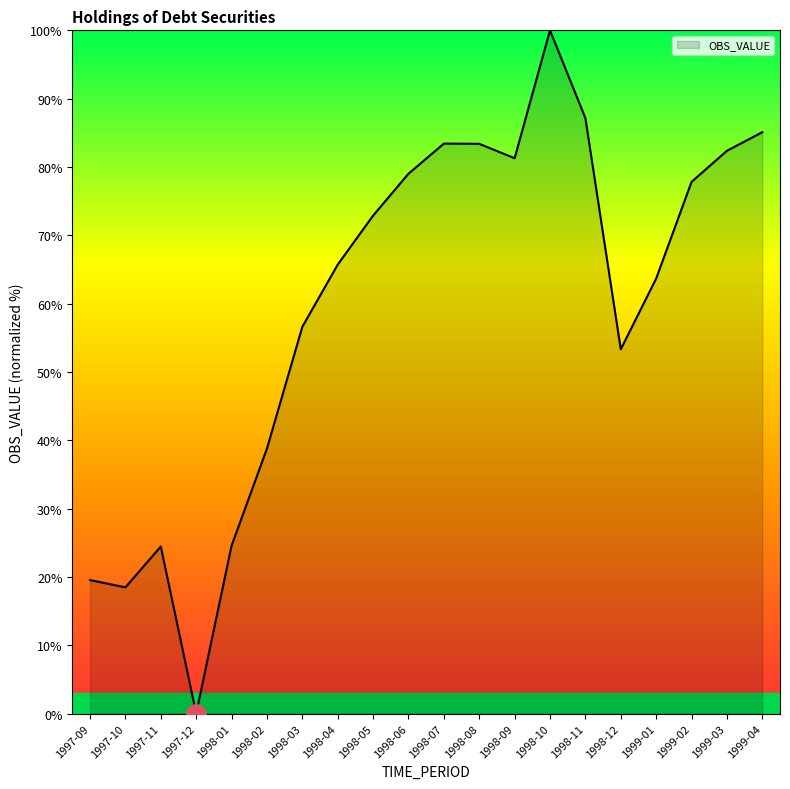

Which label corresponds to the smallest value in the chart?

1997-12